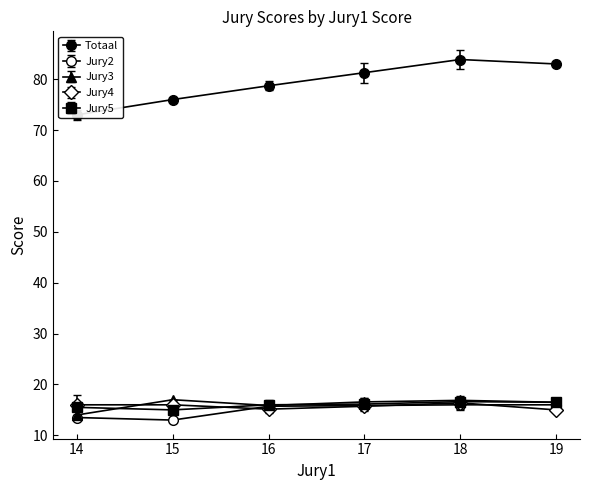

What is the value of the Jury3 point at the 19th from the left?

17